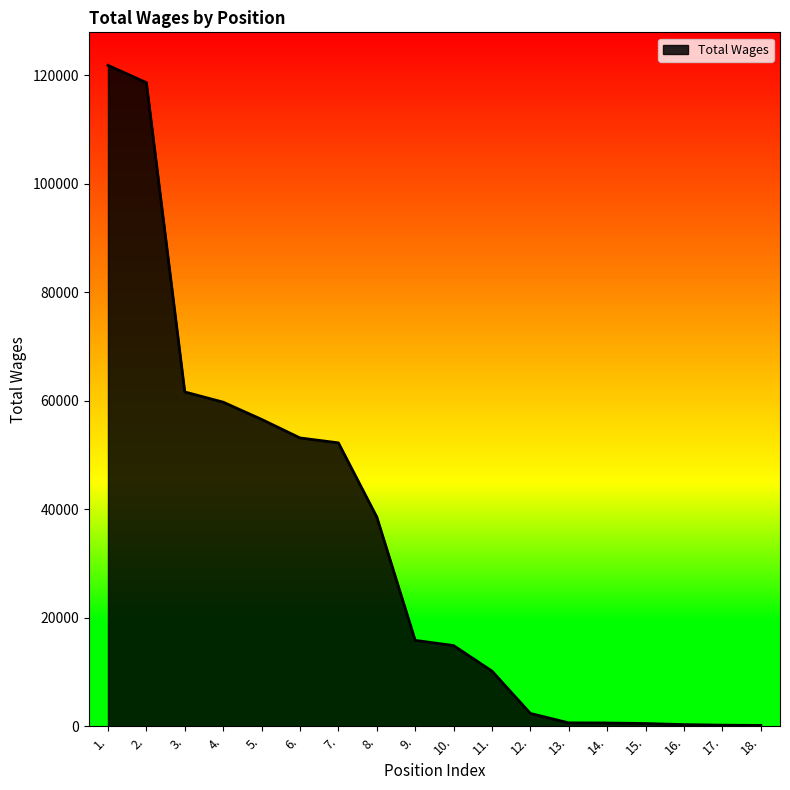

What is the maximum value shown in the chart?

121819